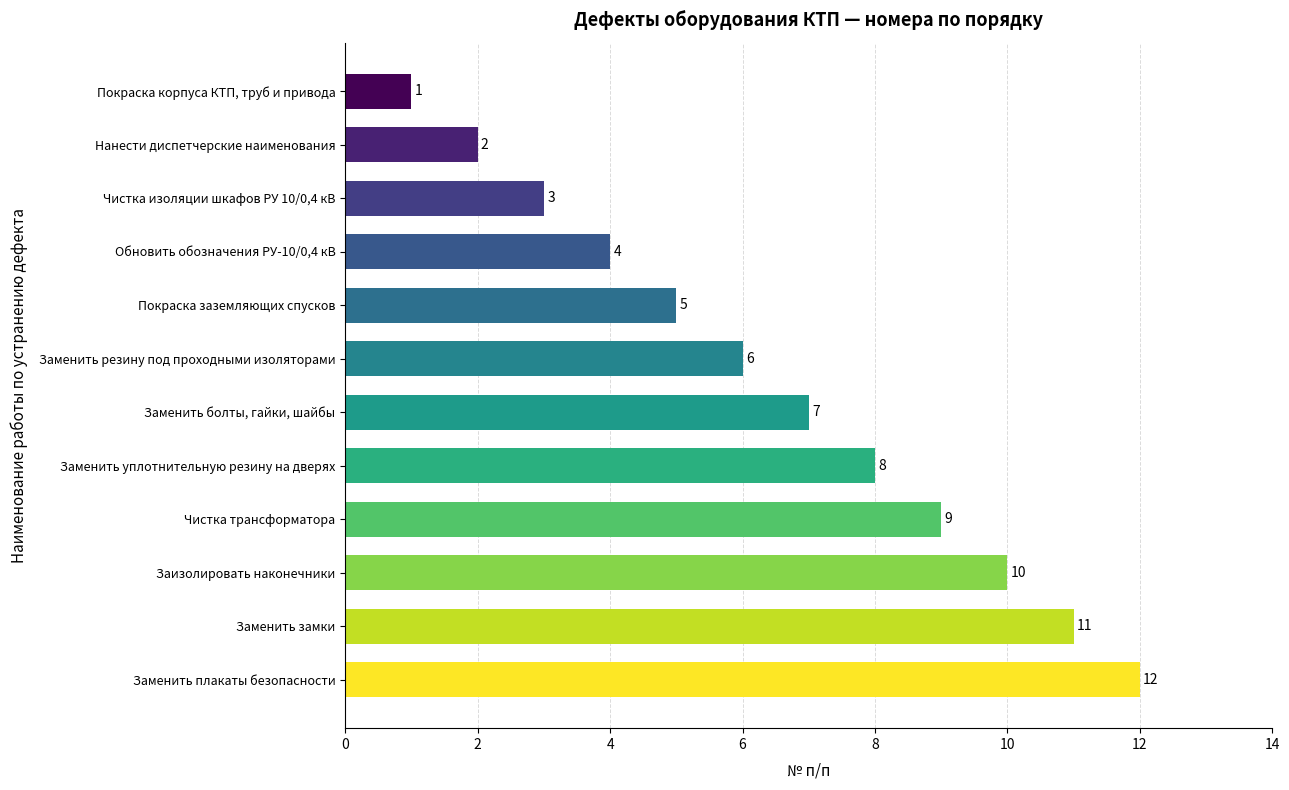

List the labels in order of value, smallest first.

Покраска корпуса КТП, труб и привода, Нанести диспетчерские наименования, Чистка изоляции шкафов РУ 10/0,4 кВ, Обновить обозначения РУ-10/0,4 кВ, Покраска заземляющих спусков, Заменить резину под проходными изоляторами, Заменить болты, гайки, шайбы, Заменить уплотнительную резину на дверях, Чистка трансформатора, Заизолировать наконечники, Заменить замки, Заменить плакаты безопасности